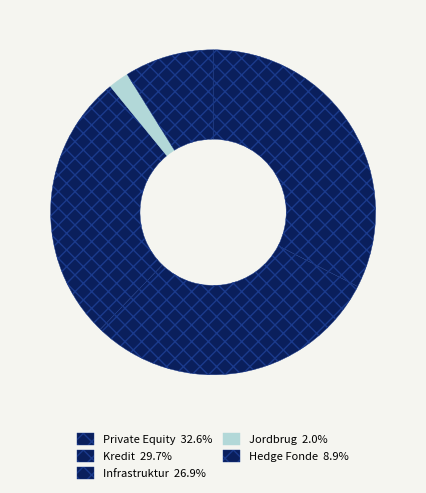

Approximately how many times larger is the value at Infrastruktur compared to Hedge Fonde?

3.0